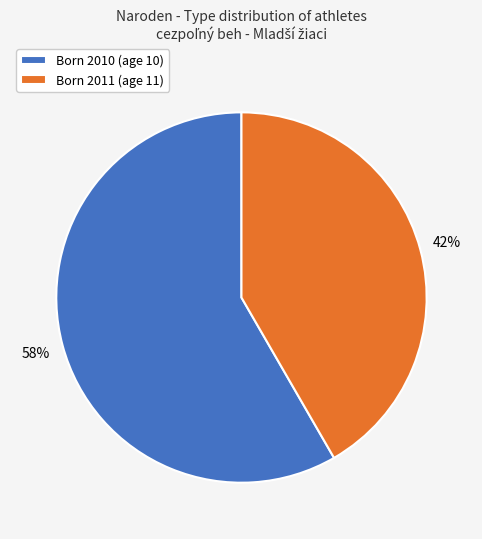

Which slice is the smallest?

Born 2011 (age 11)